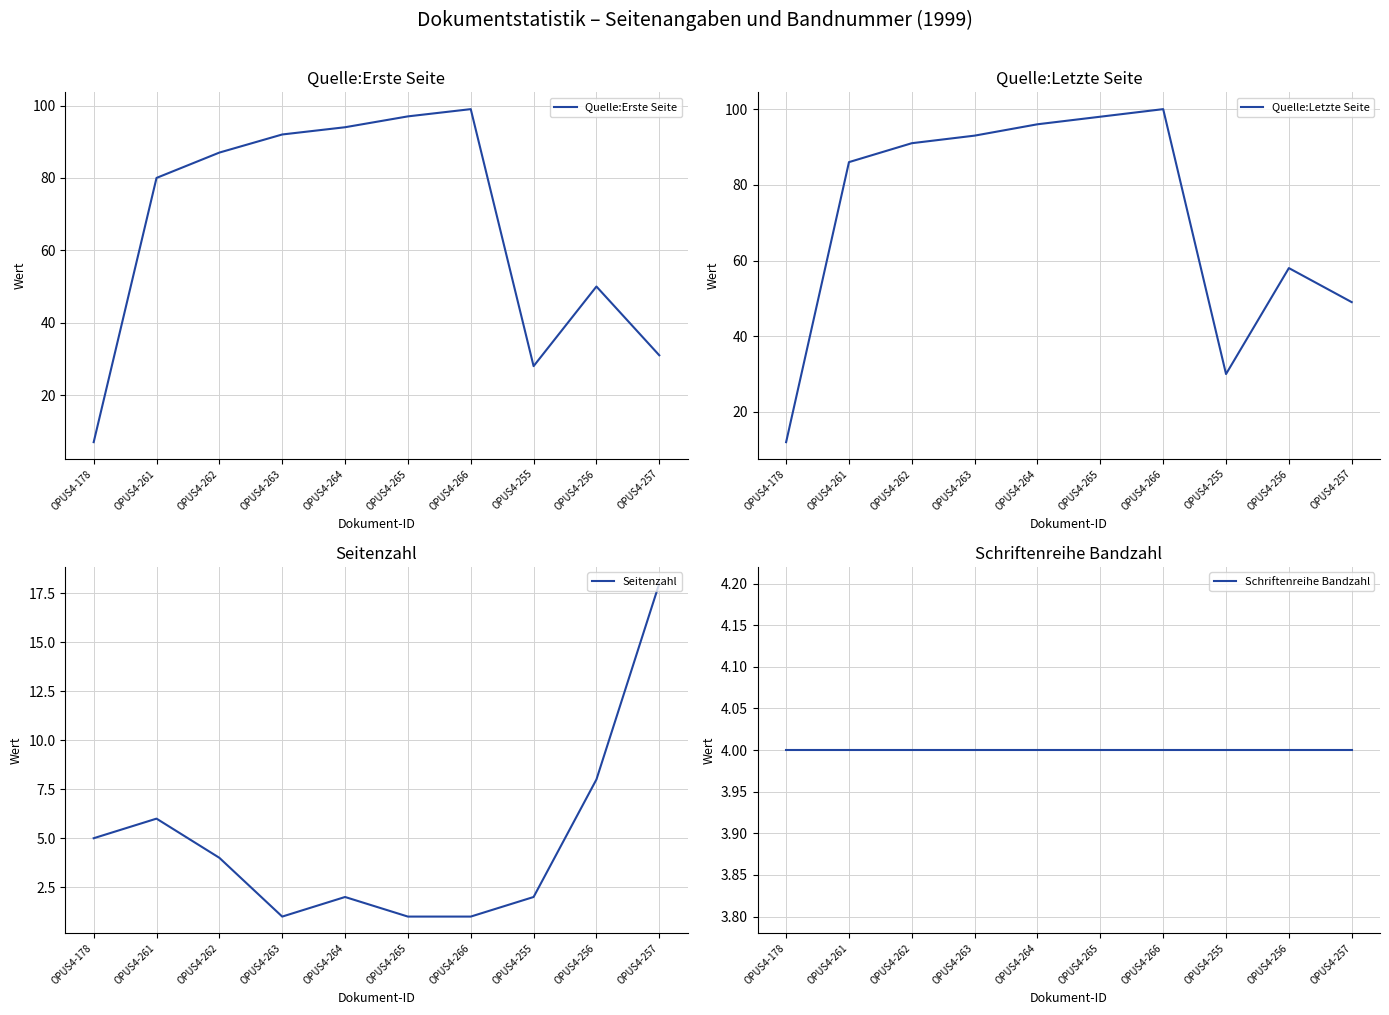

Reading left to right, what are all the values shown in this chart?

Quelle:Erste Seite: OPUS4-178=7	OPUS4-261=80	OPUS4-262=87	OPUS4-263=92	OPUS4-264=94	OPUS4-265=97	OPUS4-266=99	OPUS4-255=28	OPUS4-256=50	OPUS4-257=31
Quelle:Letzte Seite: OPUS4-178=12	OPUS4-261=86	OPUS4-262=91	OPUS4-263=93	OPUS4-264=96	OPUS4-265=98	OPUS4-266=100	OPUS4-255=30	OPUS4-256=58	OPUS4-257=49
Seitenzahl: OPUS4-178=5	OPUS4-261=6	OPUS4-262=4	OPUS4-263=1	OPUS4-264=2	OPUS4-265=1	OPUS4-266=1	OPUS4-255=2	OPUS4-256=8	OPUS4-257=18
Schriftenreihe Bandzahl: OPUS4-178=4	OPUS4-261=4	OPUS4-262=4	OPUS4-263=4	OPUS4-264=4	OPUS4-265=4	OPUS4-266=4	OPUS4-255=4	OPUS4-256=4	OPUS4-257=4